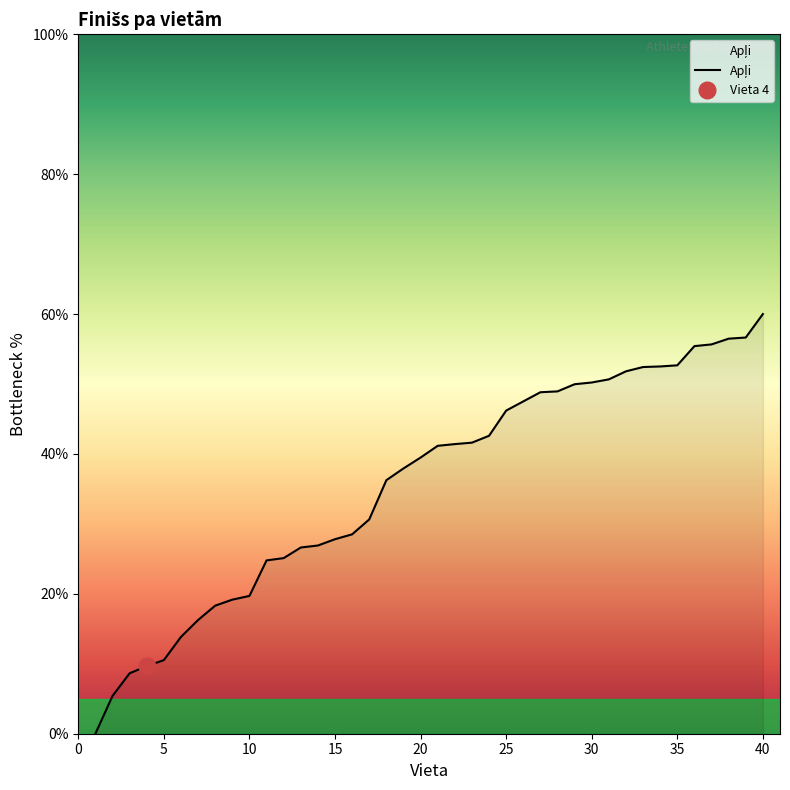

What is the sum of all values?

1428.2